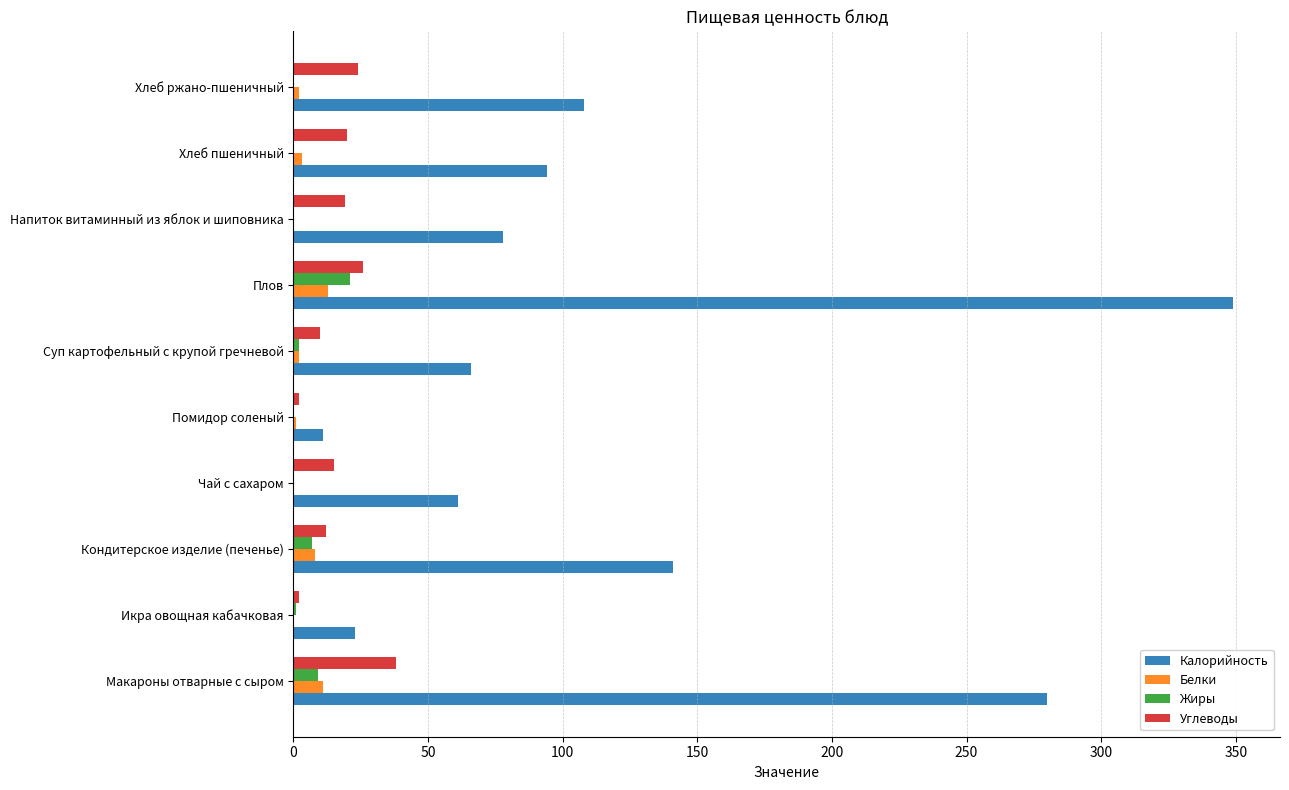

What is the sum of all Калорийность values?

1211